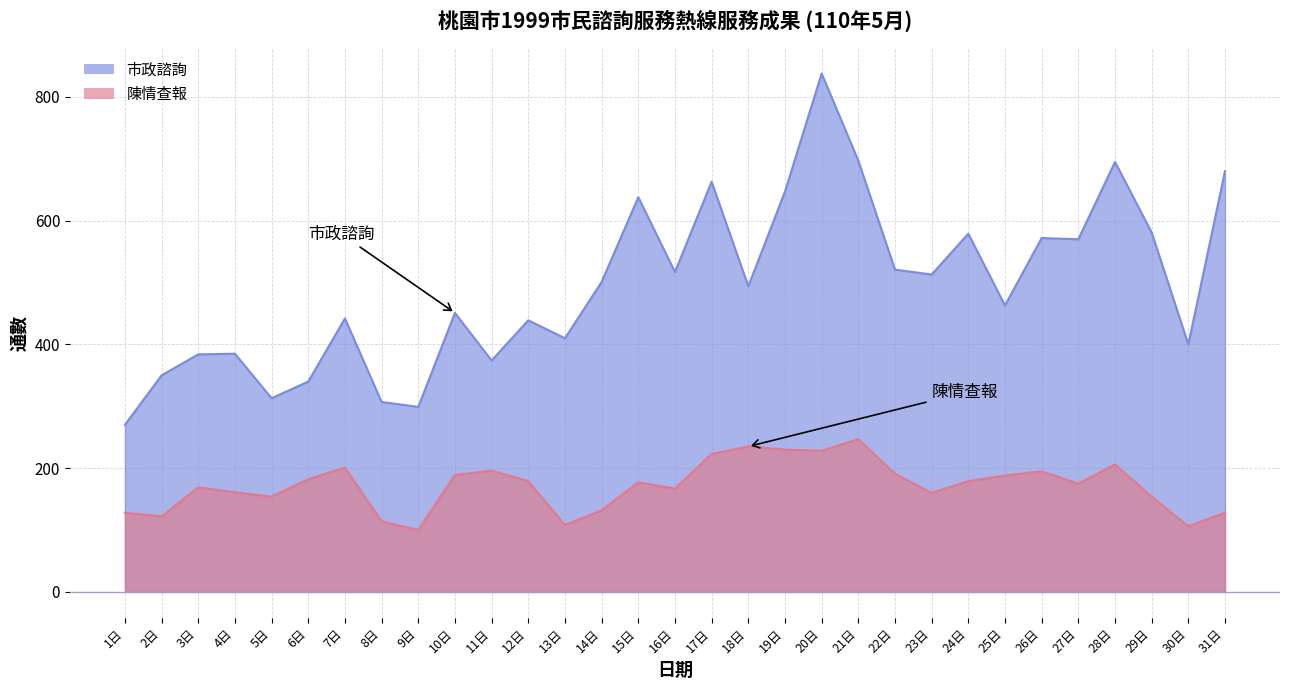

What are all the series names shown in the legend?

市政諮詢, 陳情查報